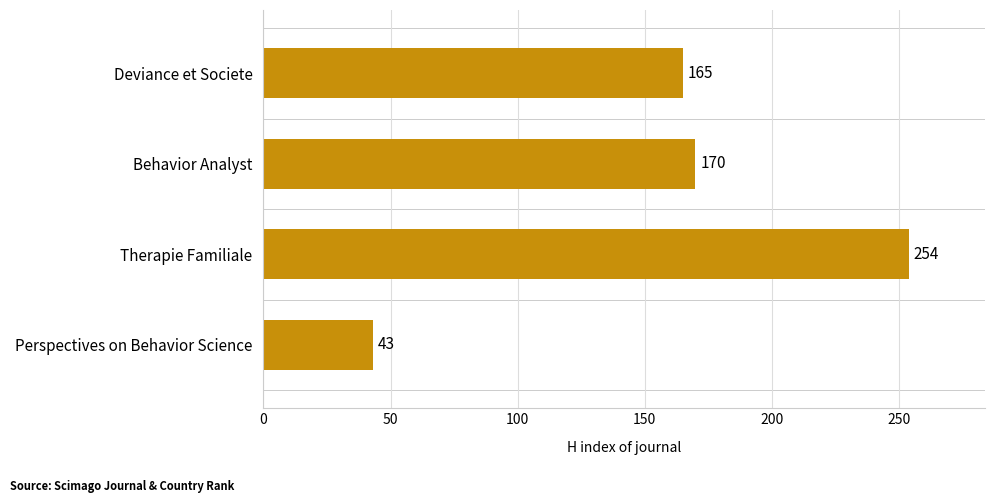

List the labels in order of value, smallest first.

Perspectives on Behavior Science, Deviance et Societe, Behavior Analyst, Therapie Familiale